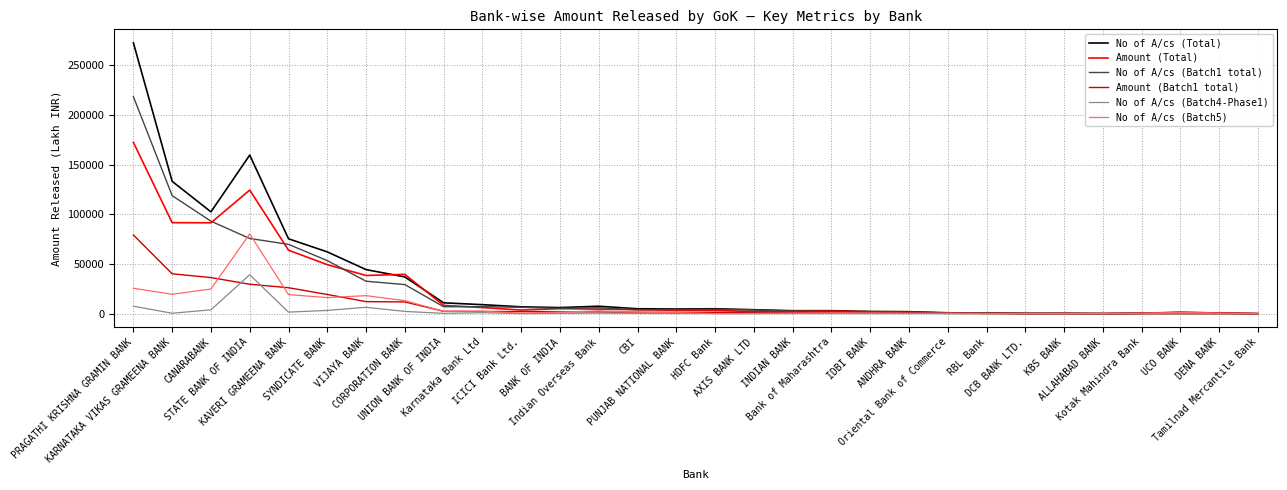

At which label does No of A/cs (Batch5) first exceed 1105?

PRAGATHI KRISHNA GRAMIN BANK